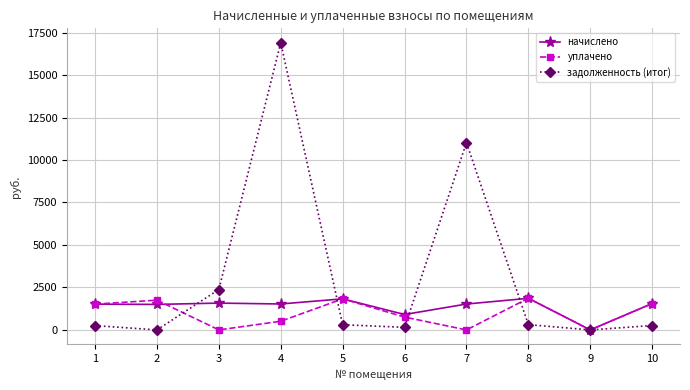

What is the greatest value displayed?

16904.7